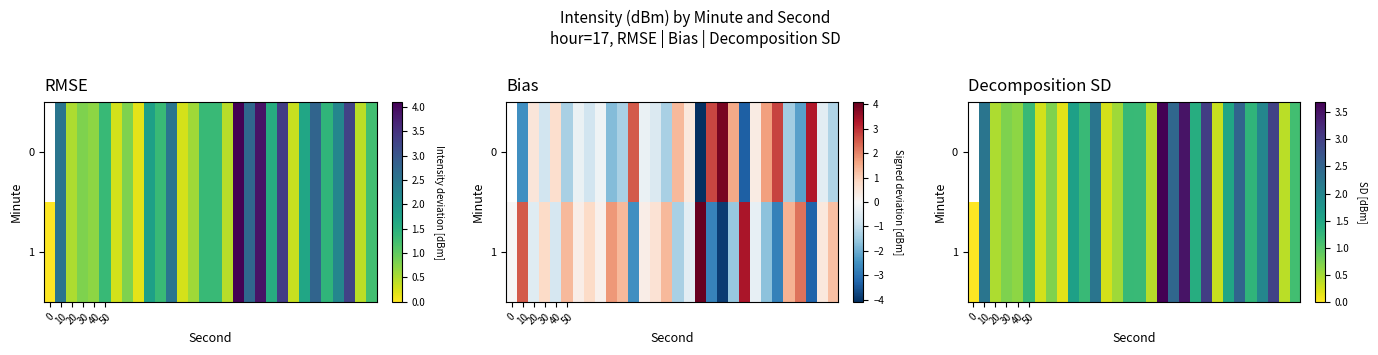

Which has a higher value, 0 or 18?

18